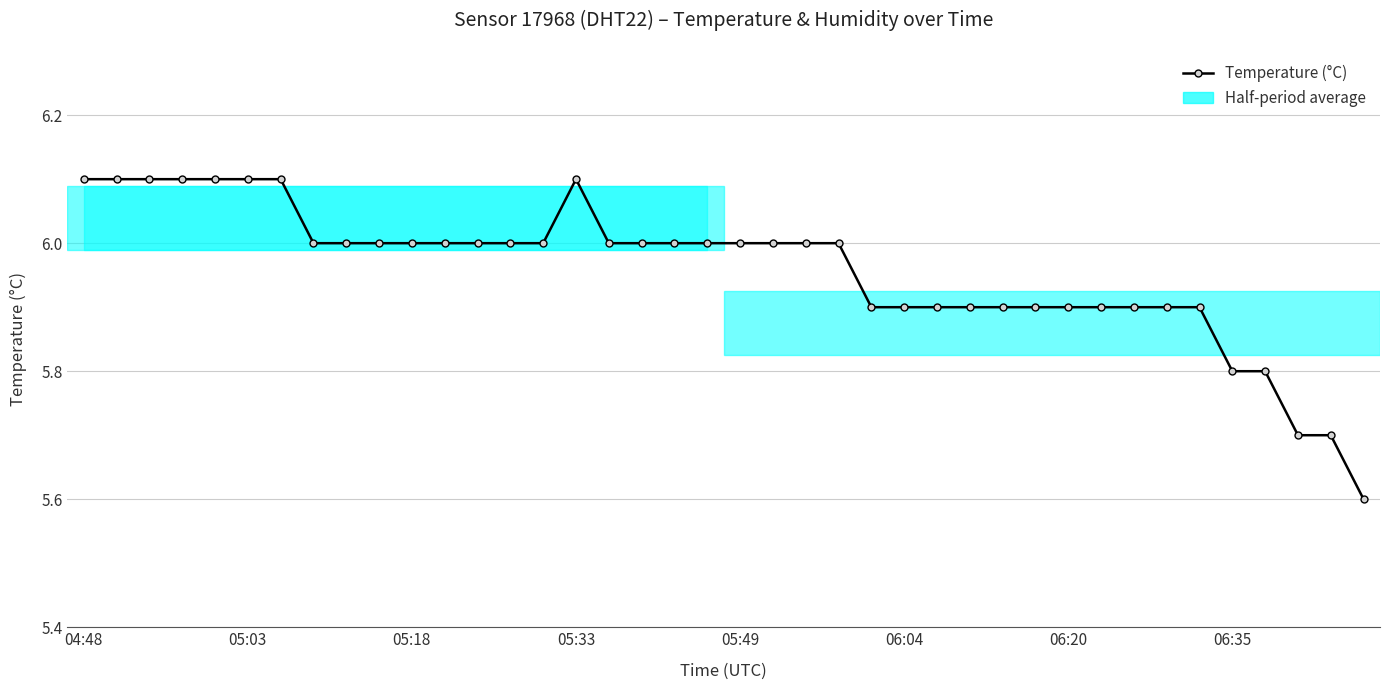

What is the value of the 28th point from the left?

5.9